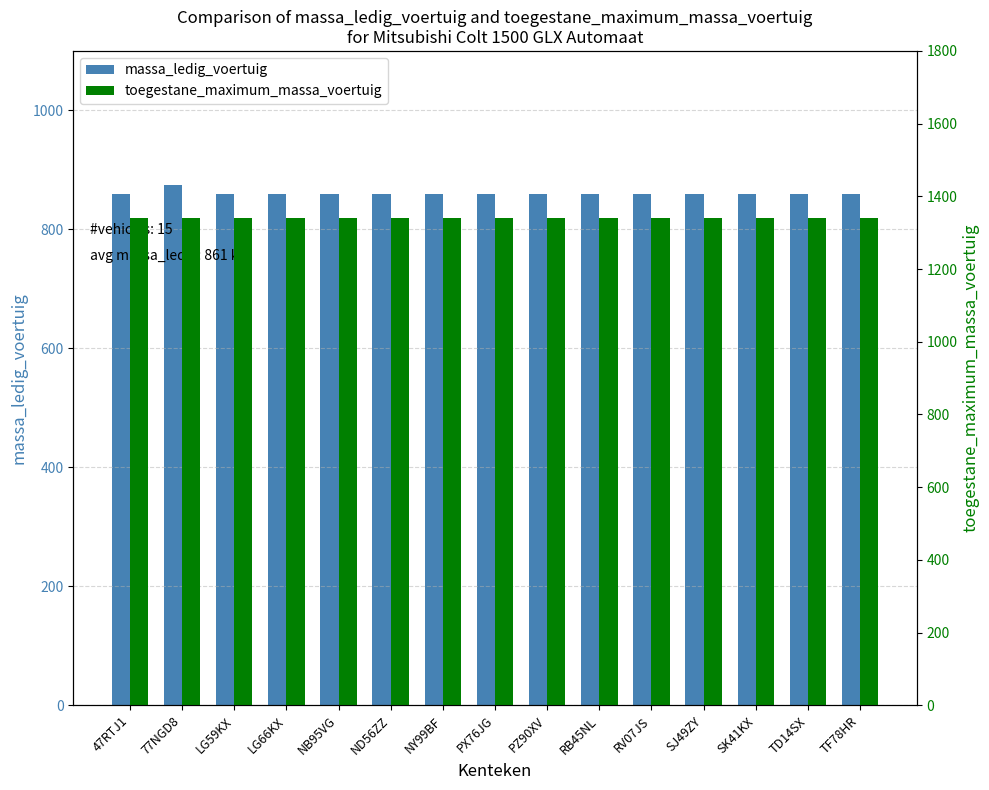

What is the label of the 1st bar from the right?

TF78HR